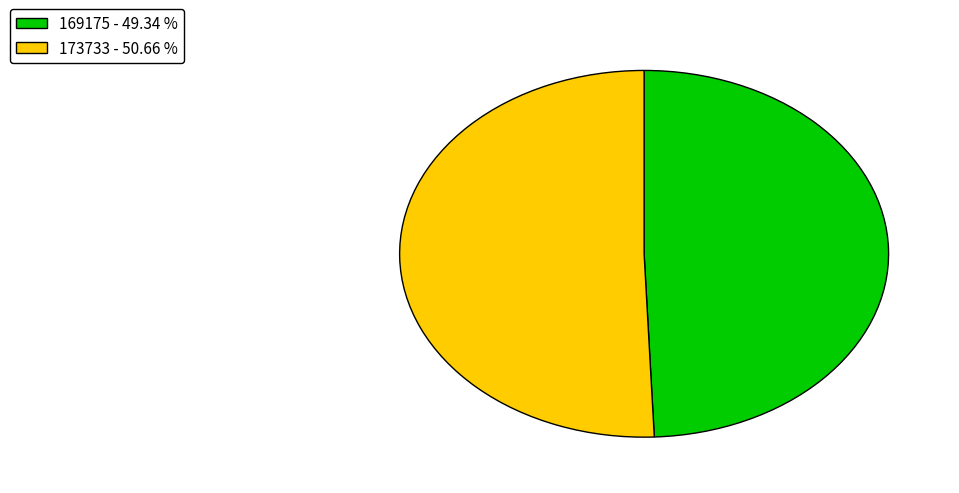

How many slices are in this pie chart?

2